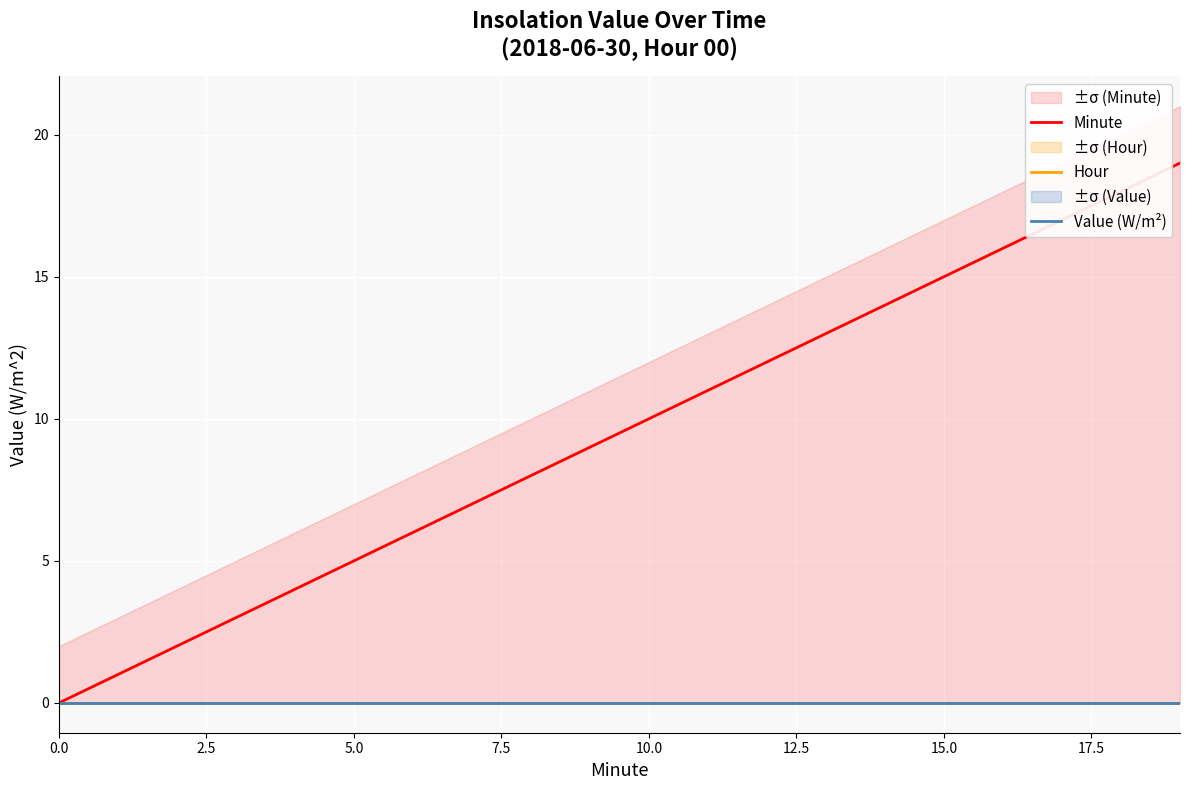

Which series has the largest range (max minus min)?

Minute